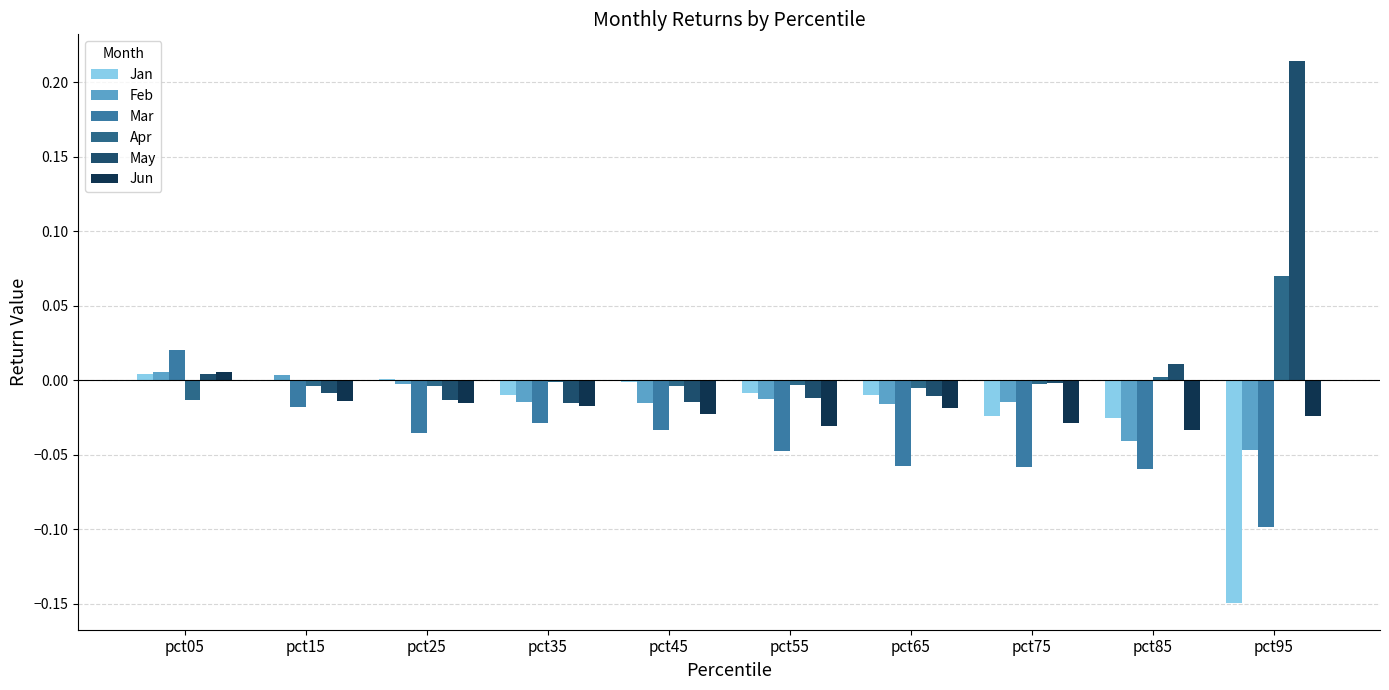

Where does the Mar series first go above 0?

pct05